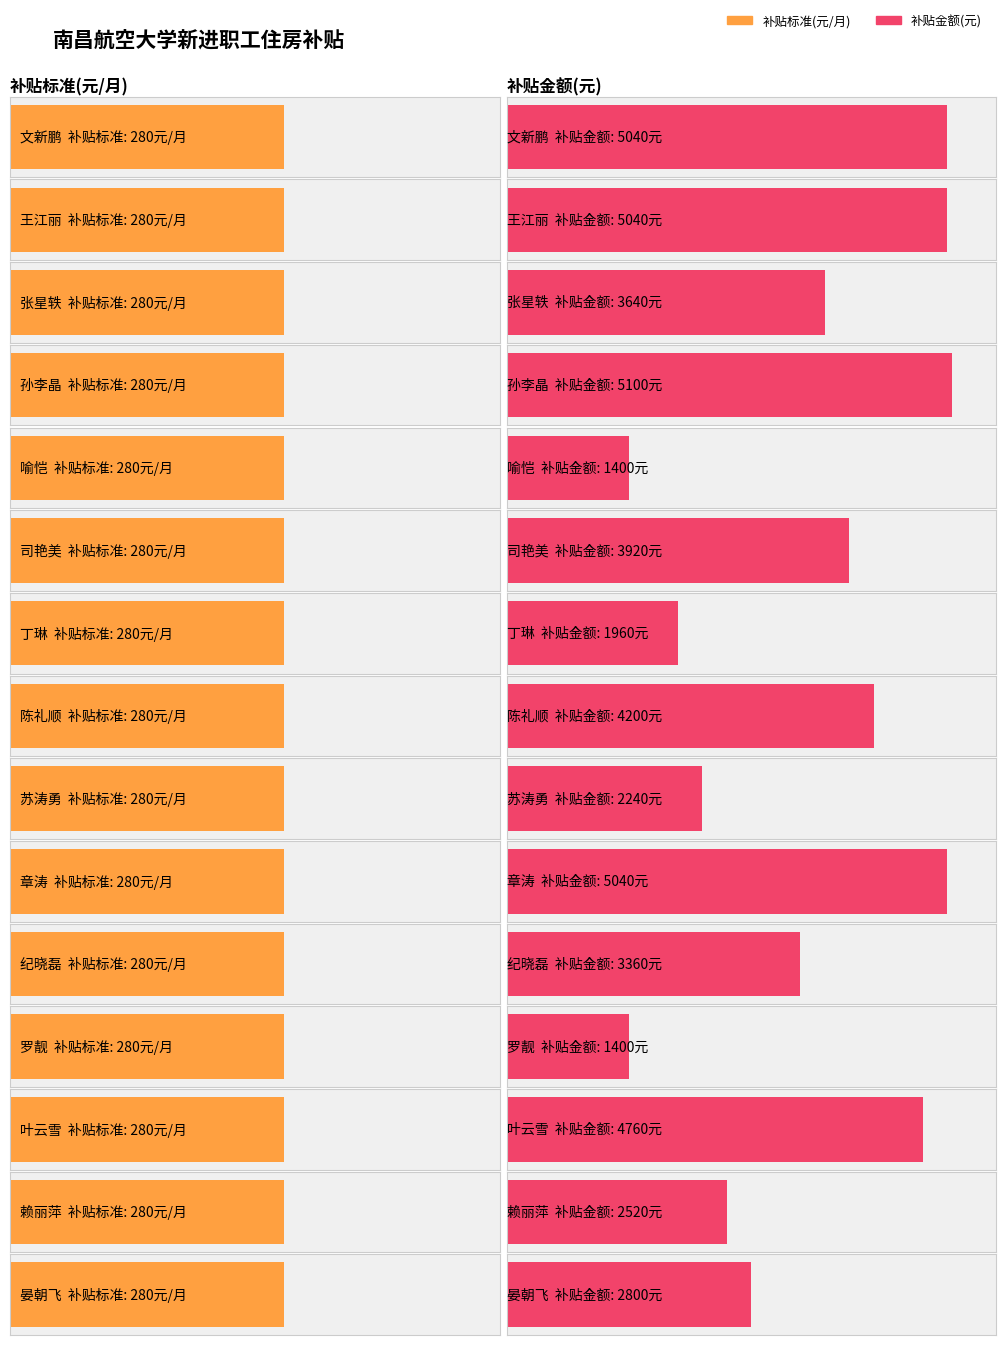

At how many categories does at least one series exceed 1965?

12